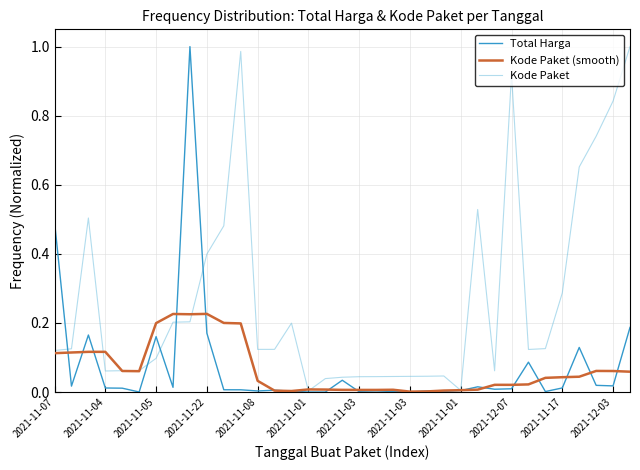

Which series has the largest total across all categories?

Kode Paket